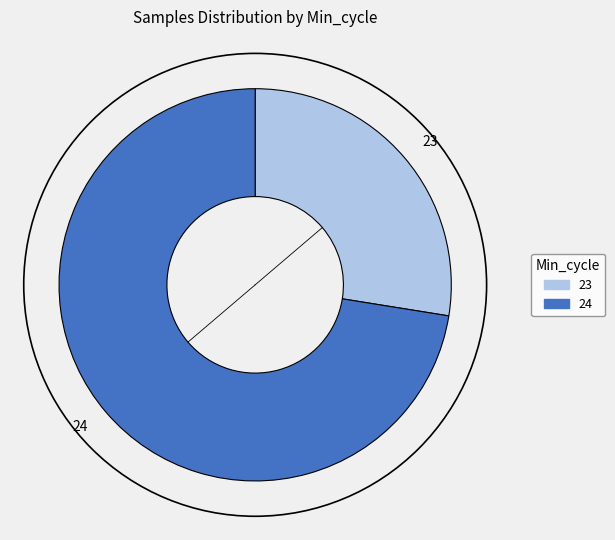

Count the number of slices in the pie.

2